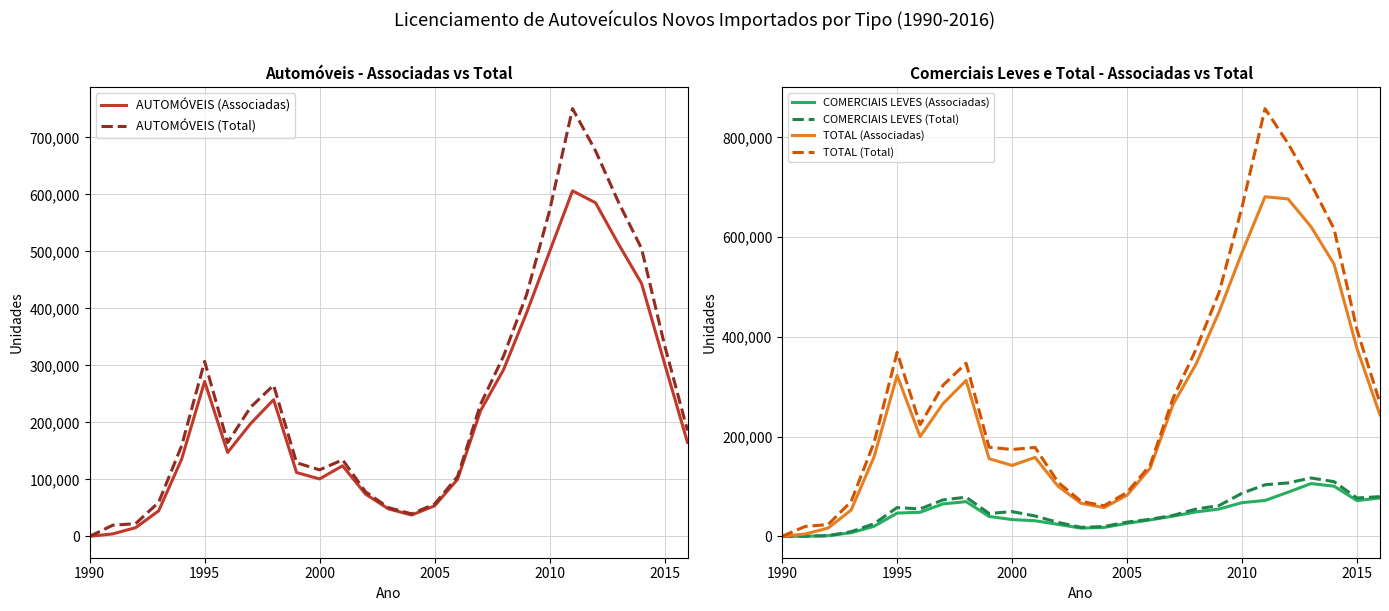

Which label corresponds to the smallest value in the chart?

1990